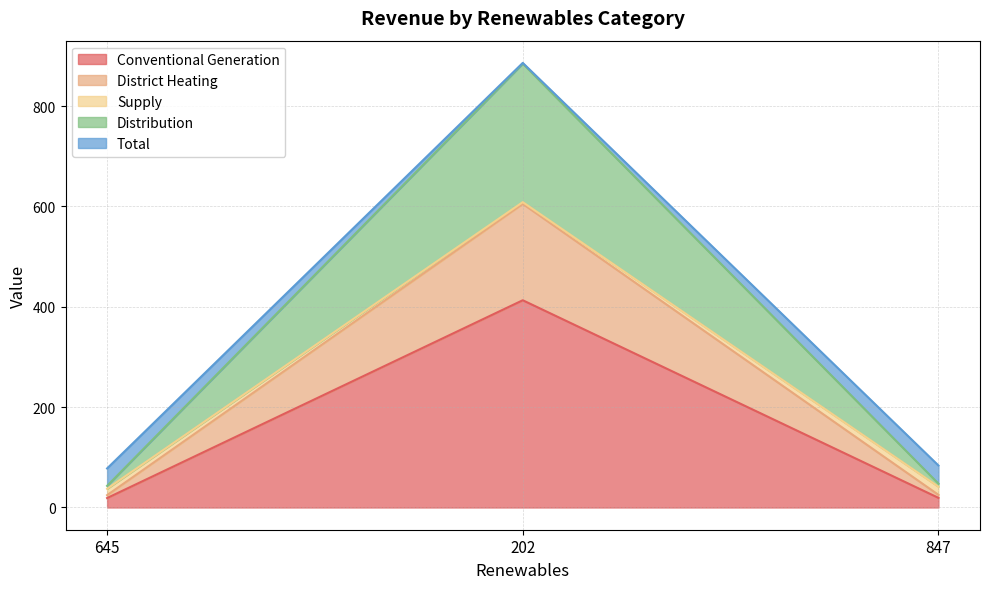

At which label does Conventional Generation reach its peak?

202